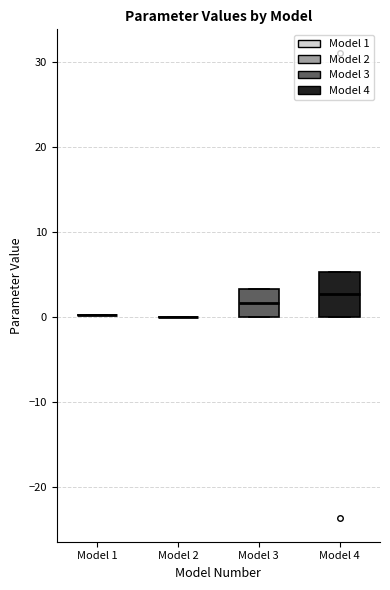

Reading left to right, transcribe this box plot: for each box, give where its median line is, the range the box spans, and where its two whiskers end, as read against the y-axis. The values are not printed on the chart, so give them approximately, as read against the axis.

Model 1: box collapsed to a line at 0, whiskers 0 to 0
Model 2: box collapsed to a line at 0, whiskers 0 to 0
Model 3: median 2, box 0 to 3, whiskers 0 to 3
Model 4: median 3, box 0 to 5, whiskers 0 to 5